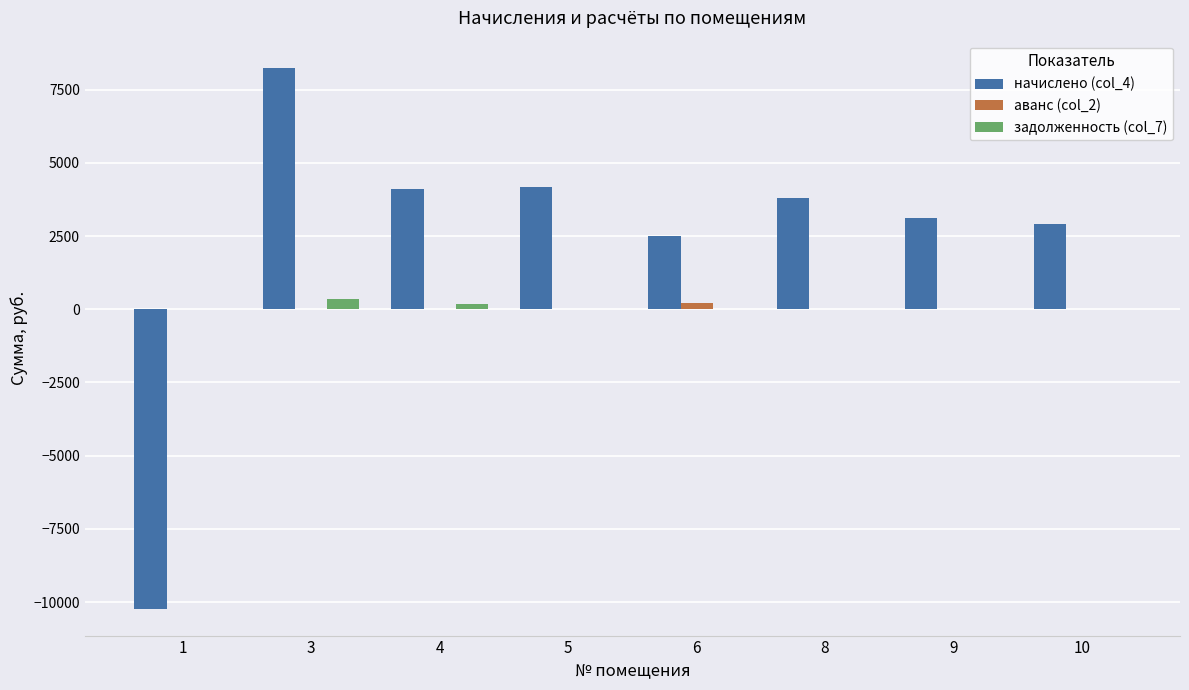

The value of аванс (col_2) at 1 is 0.0. True or false?

True